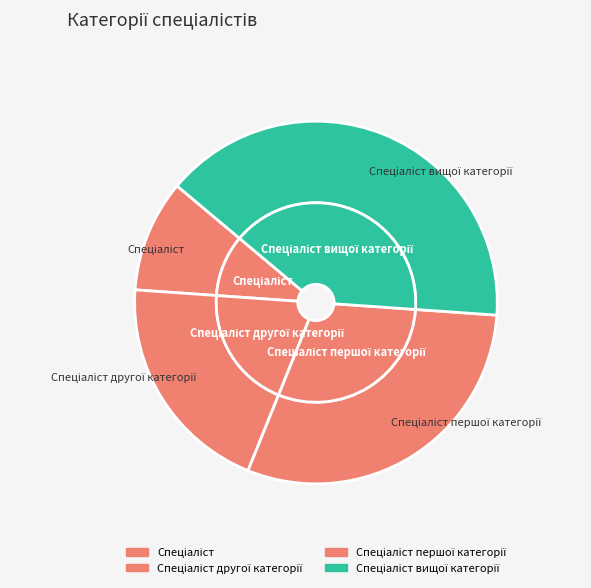

Count the number of slices in the pie.

4